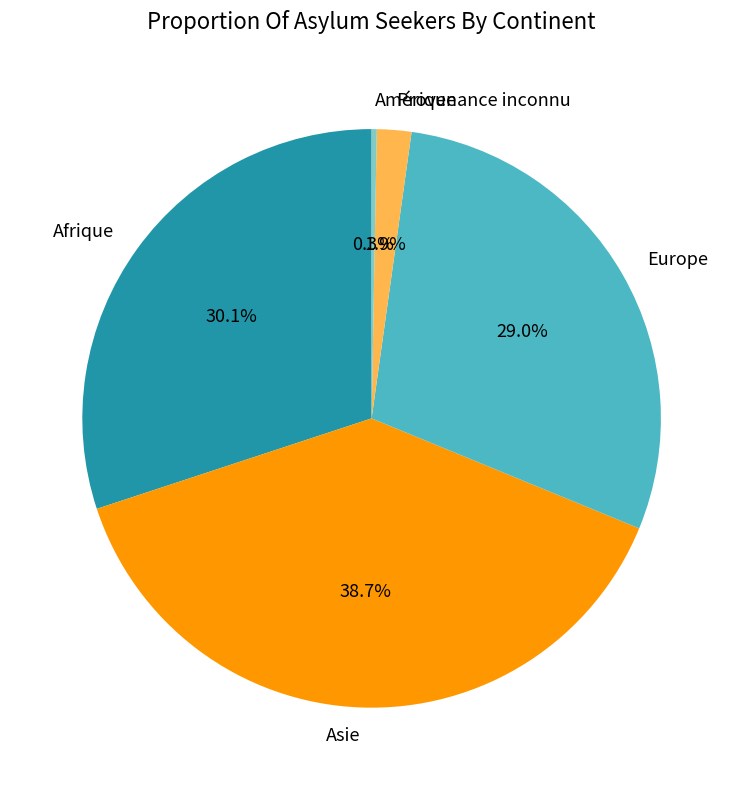

Approximately how many times larger is the value at Europe compared to Afrique?

1.0